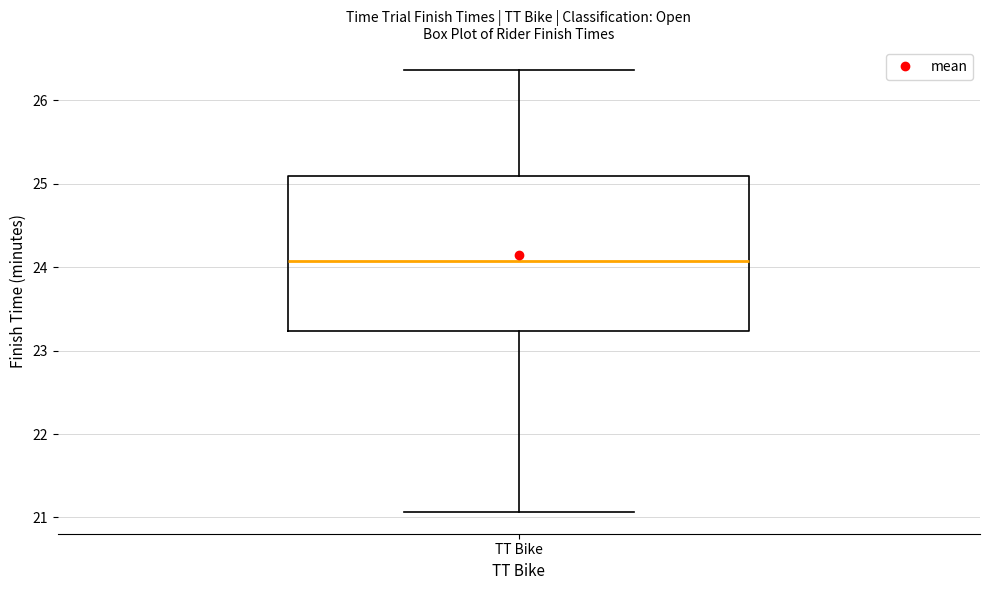

Transcribe this box plot: give where the median line is, the range the box spans, and where the two whiskers end, as read against the y-axis. The values are not printed on the chart, so give them approximately, as read against the axis.

median 24.1, box 23.2 to 25.1, whiskers 21.1 to 26.4